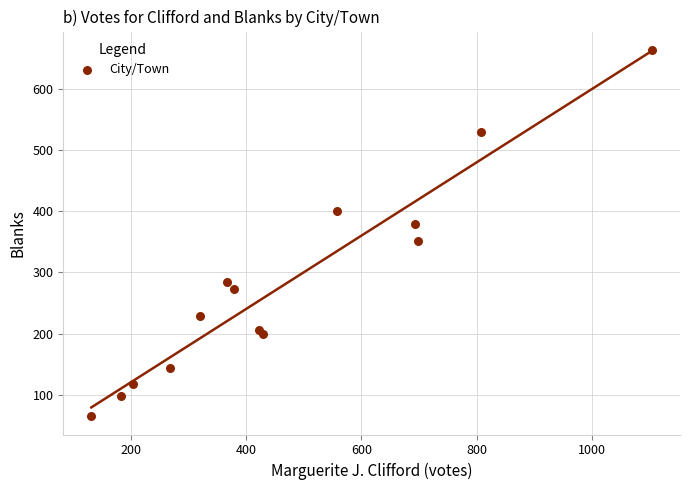

What is the range of X values (max minus min)?

972